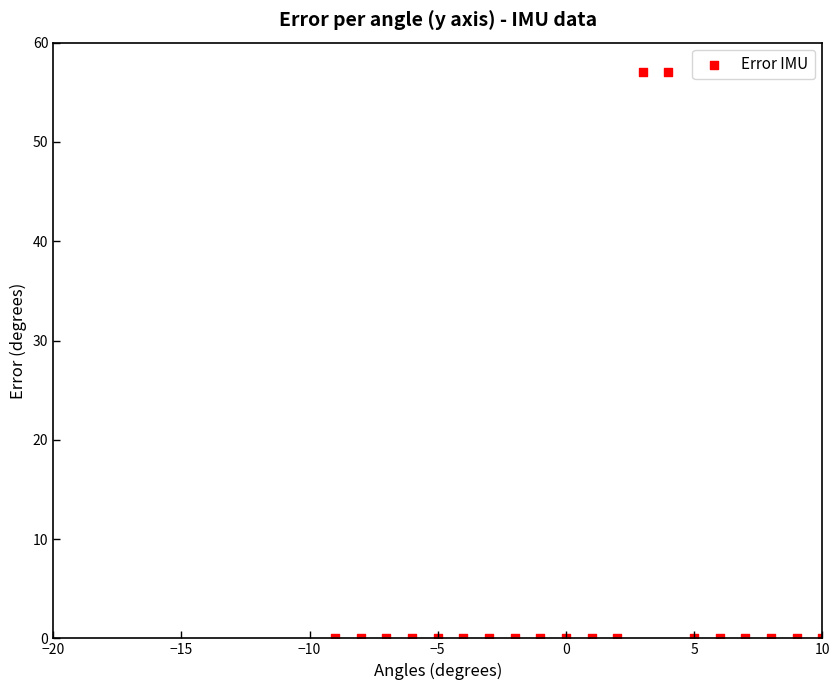

What is the range of X values (max minus min)?

19